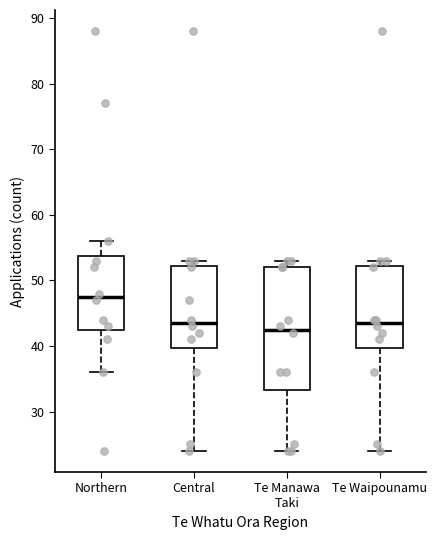

Reading left to right, read every box against the y-axis: the position of its median line, the range the box covers, and the ends of its whiskers. The values are not printed on the chart, so give them approximately, as read against the axis.

Northern: median 48, box 43 to 54, whiskers 36 to 56
Central: median 44, box 40 to 52, whiskers 24 to 53
Te Manawa Taki: median 43, box 33 to 52, whiskers 24 to 53
Te Waipounamu: median 44, box 40 to 52, whiskers 24 to 53